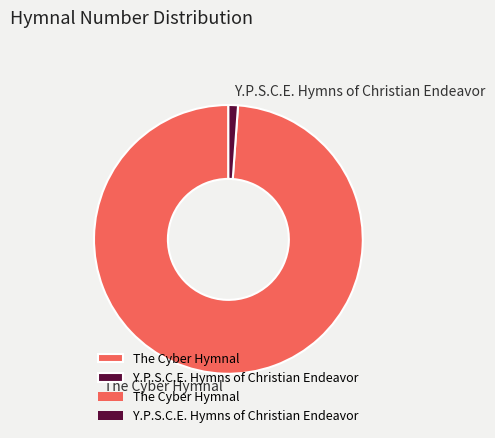

Count the number of slices in the pie.

2